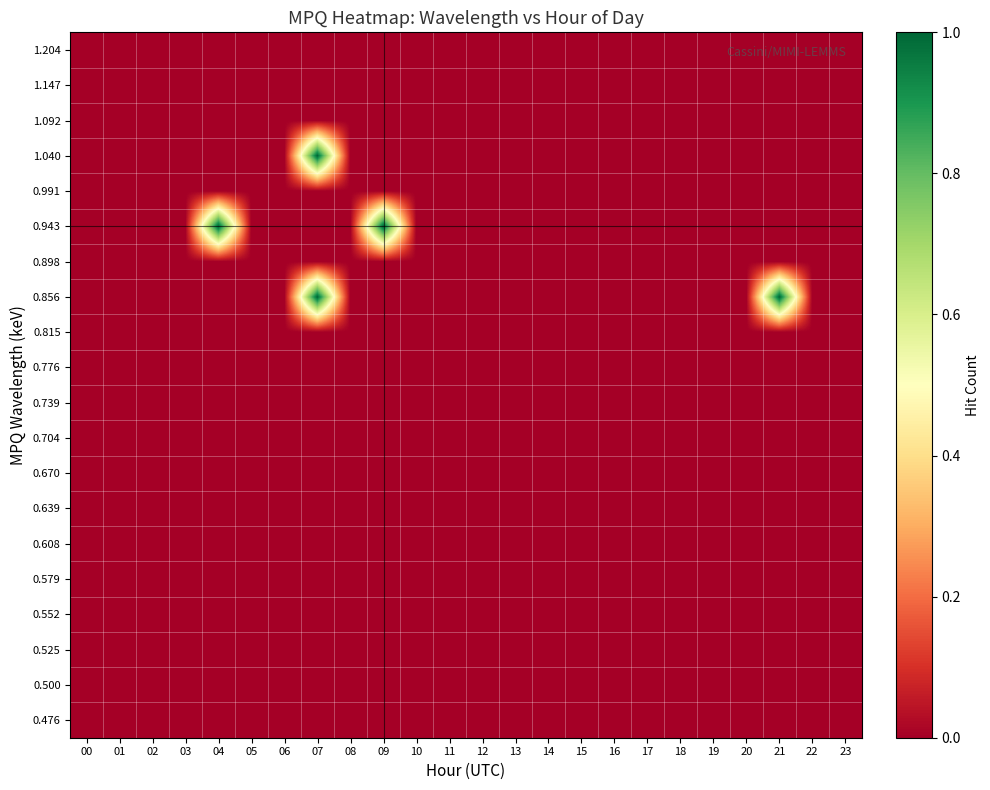

Which has a higher value, 16 or 10?

16